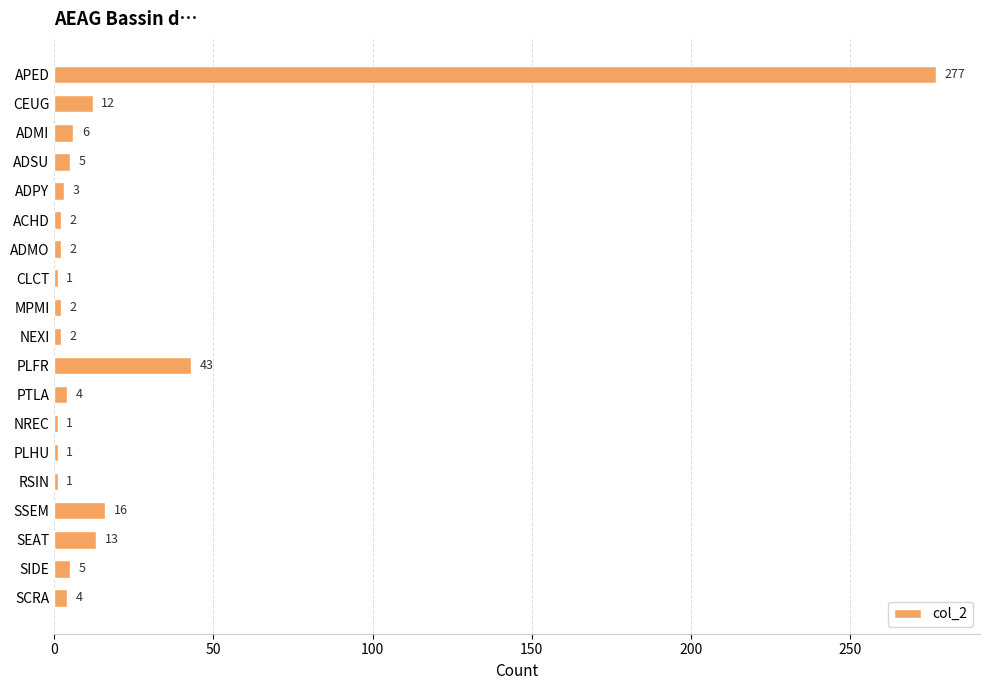

What is the maximum value shown in the chart?

277